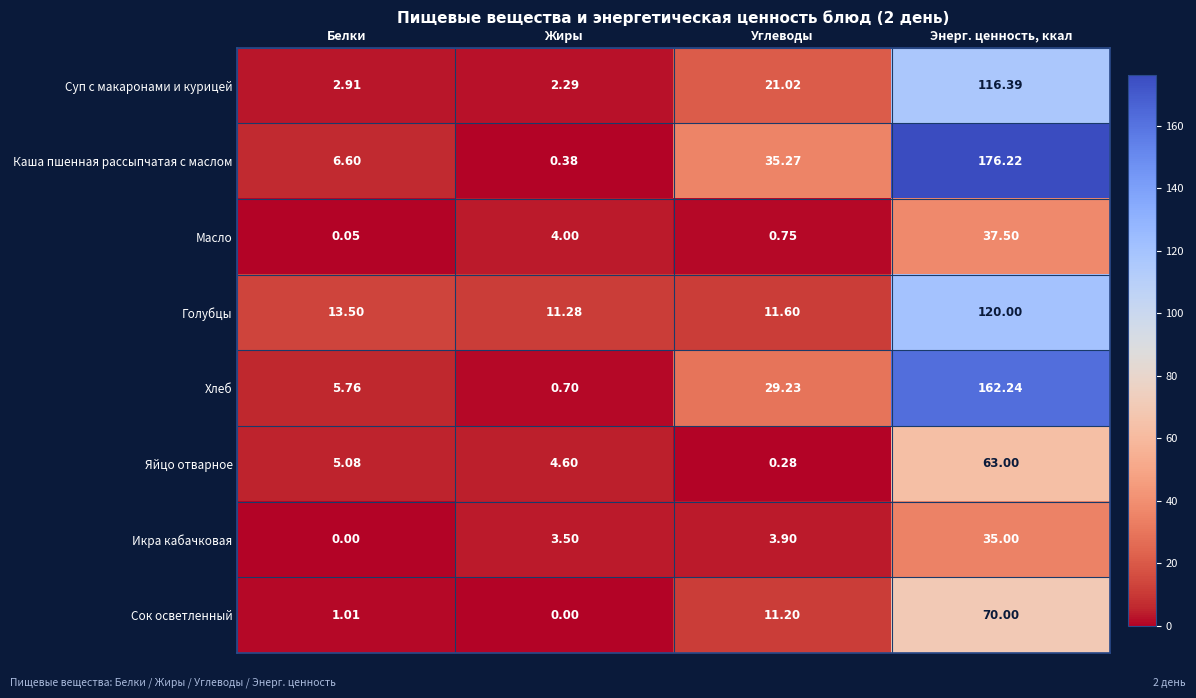

Which series changed the most between Белки and Углеводы?

Каша пшенная рассыпчатая с маслом